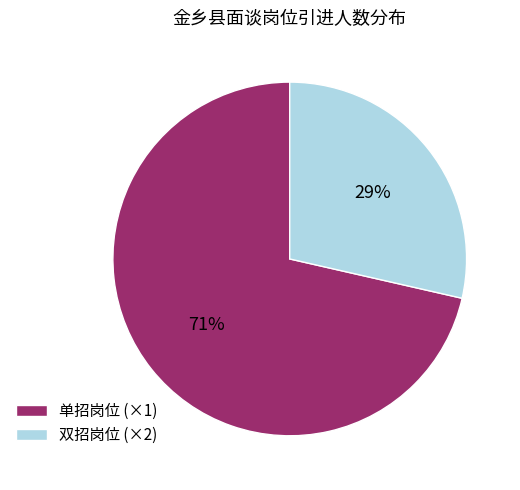

Which slice is the smallest?

双招岗位 (×2)